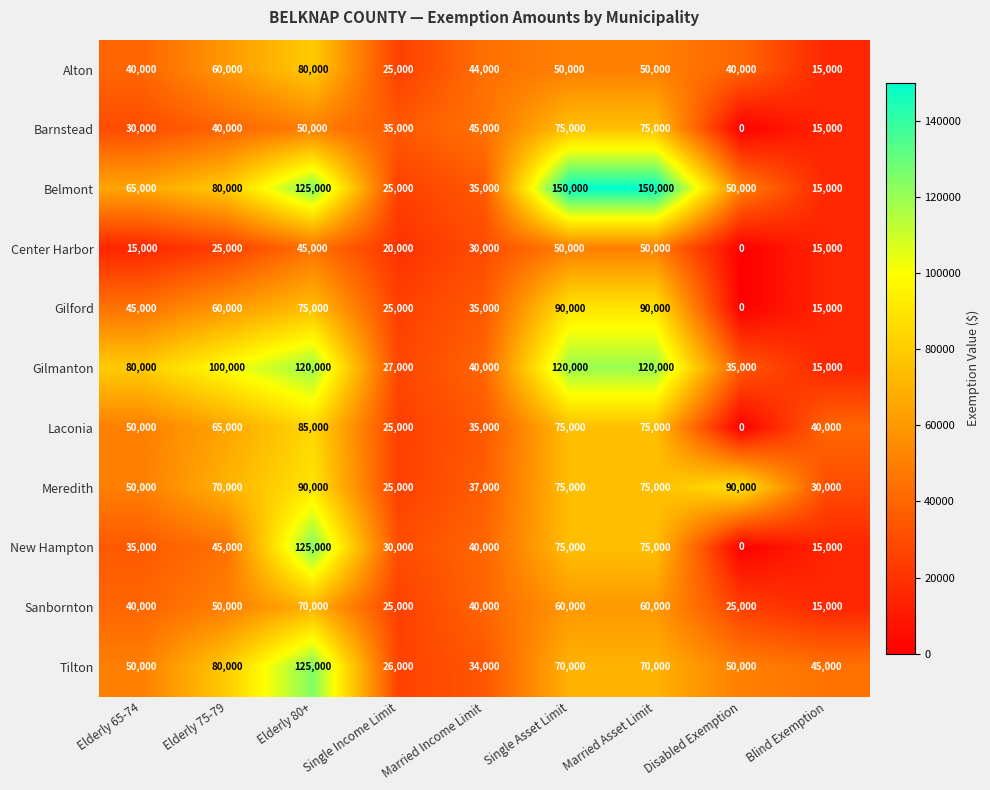

What is the difference between the highest and lowest values at Single Asset Limit?

100000